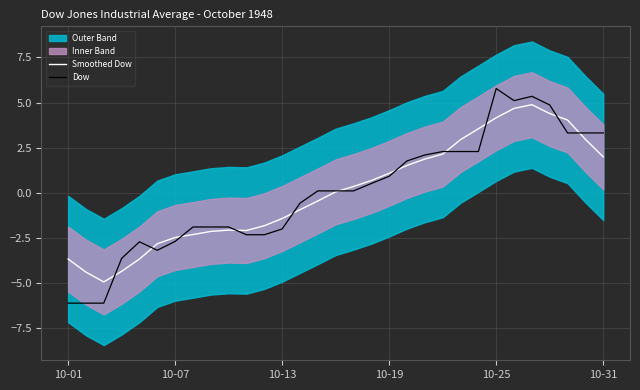

Reading right to left, transcribe all the data shown in this chart.

Smoothed Dow: 2.0	3.0	4.0	4.4	4.9	4.7	4.2	3.5	2.9	2.1	1.9	1.5	1.1	0.7	0.3	0.1	-0.5	-0.9	-1.4	-1.8	-2.1	-2.1	-2.1	-2.3	-2.5	-2.8	-3.7	-4.4	-4.9	-4.4	-3.7
Dow: 3.3	3.3	3.3	4.9	5.3	5.1	5.8	2.3	2.3	2.3	2.1	1.8	0.9	0.5	0.1	0.1	0.1	-0.6	-2.0	-2.3	-2.3	-1.9	-1.9	-1.9	-2.7	-3.2	-2.7	-3.6	-6.1	-6.1	-6.1